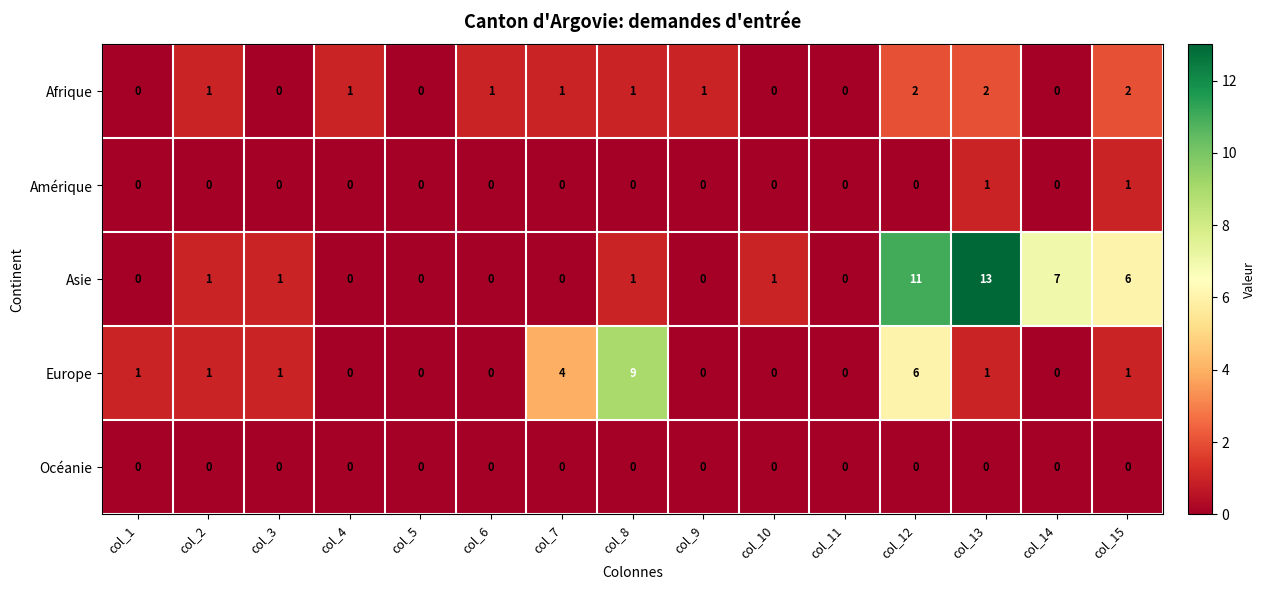

Is it true that Amérique equals -1 at col_11?

False